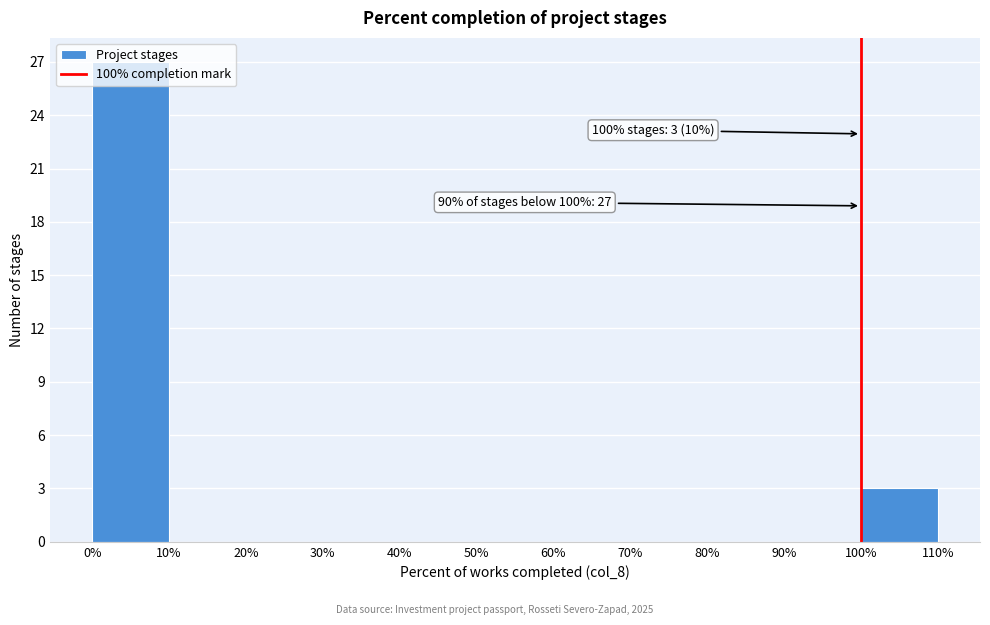

Over which range of the x-axis is the bar tallest?

0% to 10%